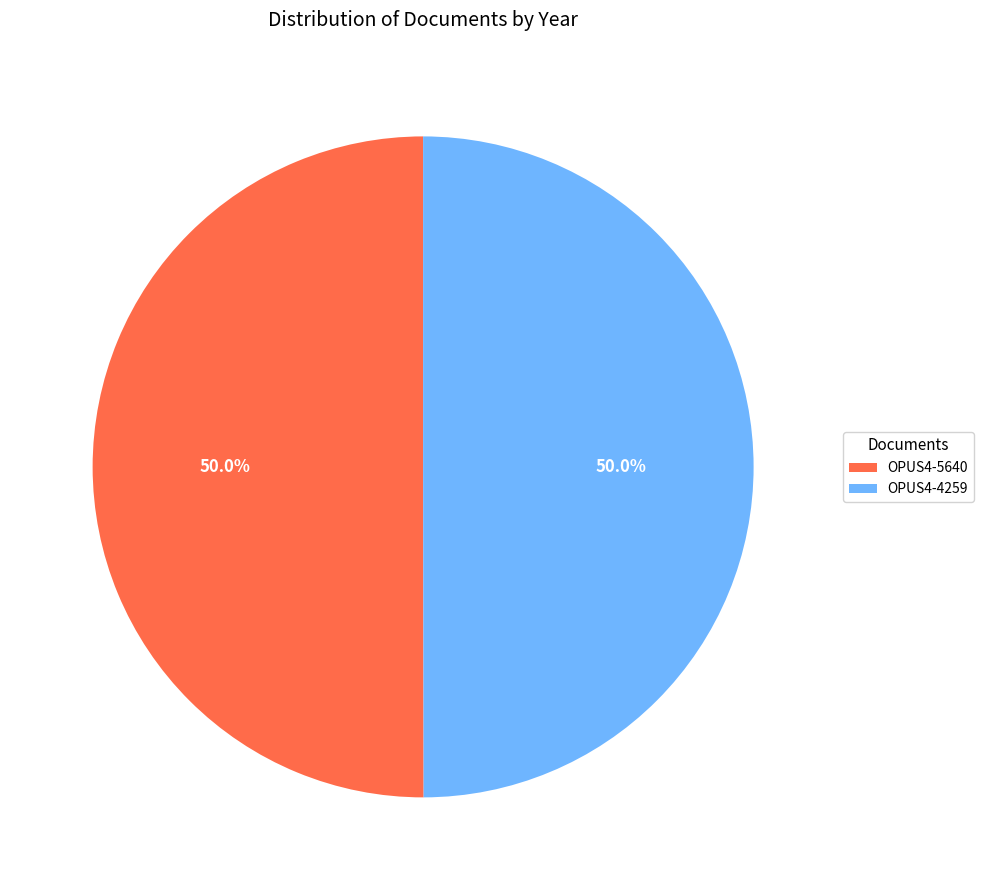

What is the ratio of the value at OPUS4-4259 to the value at OPUS4-5640?

1.0